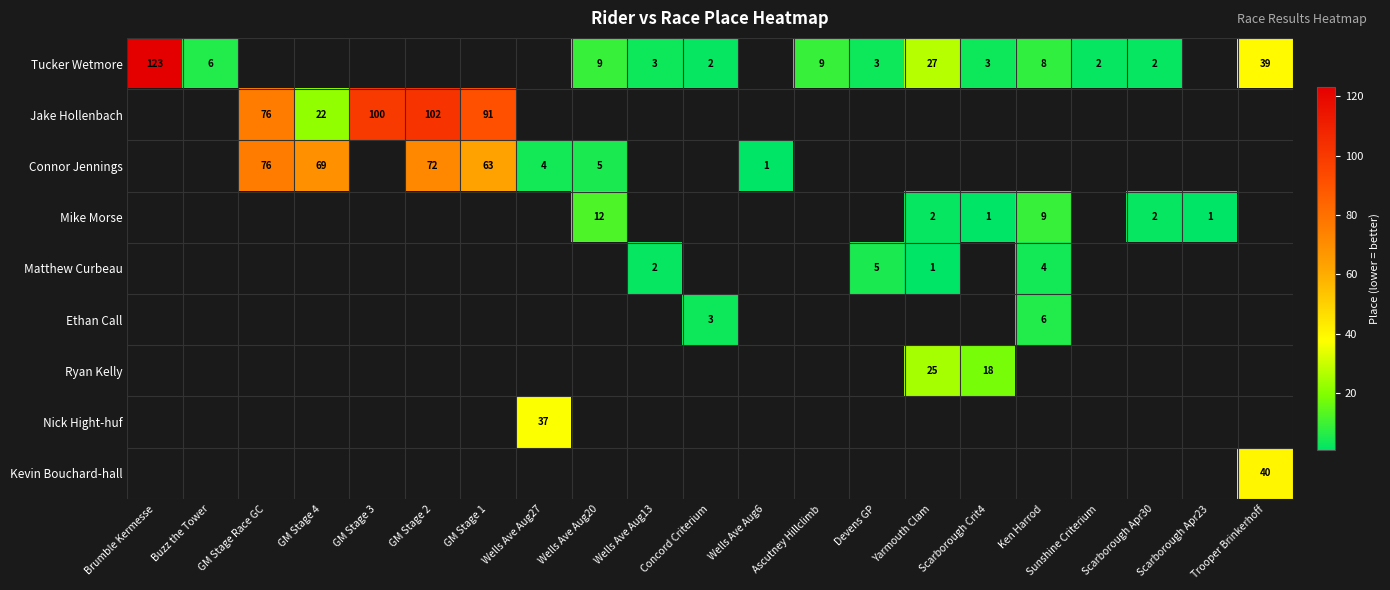

Count the number of data series in this chart.

9